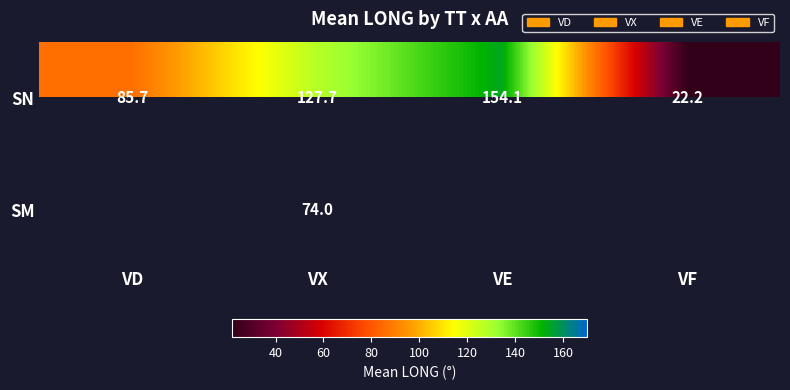

At which label is SN closest to 88?

VD